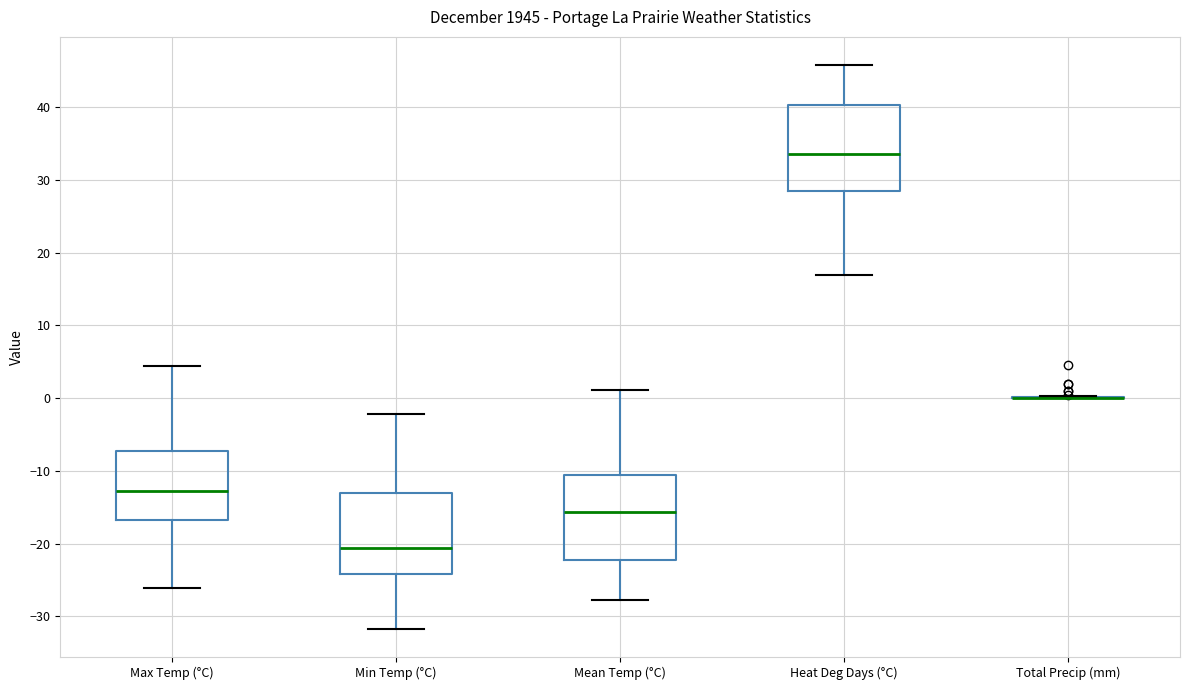

Where does the upper whisker of the box for Min Temp (°C) end on the y-axis? The values are not printed on the chart, so give them approximately, as read against the axis.

-2